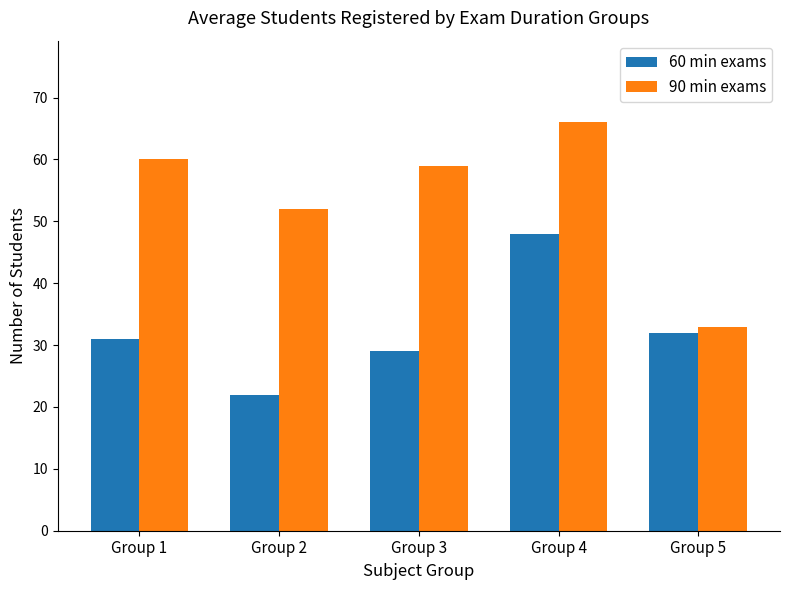

What is the difference between the highest and lowest values at Group 1?

29